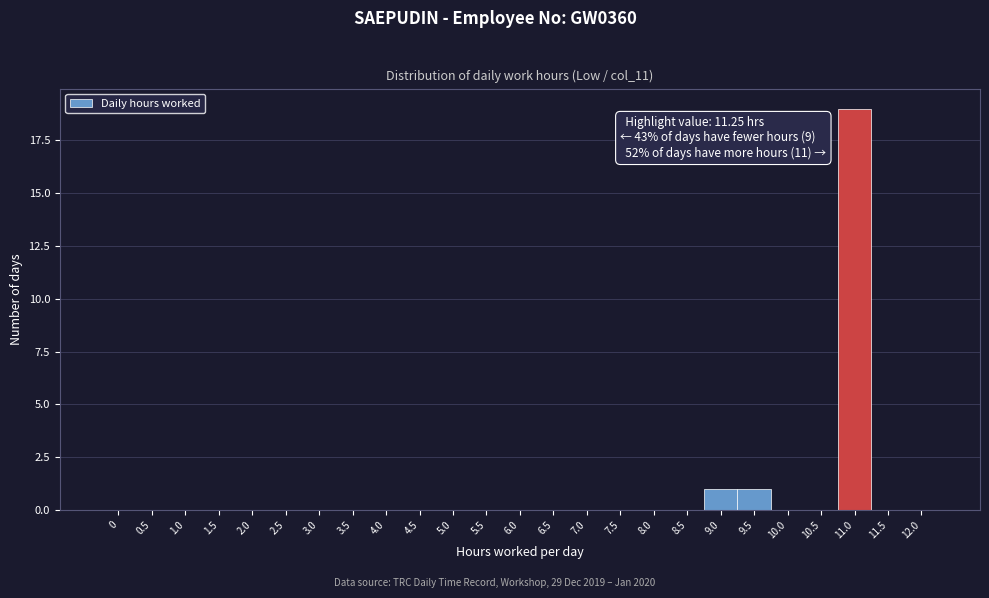

Reading left to right, list all the values displayed in this chart.

0=0	0.5=0	1.0=0	1.5=0	2.0=0	2.5=0	3.0=0	3.5=0	4.0=0	4.5=0	5.0=0	5.5=0	6.0=0	6.5=0	7.0=0	7.5=0	8.0=0	8.5=0	9.0=1	9.5=1	10.0=0	10.5=0	11.0=19	11.5=0	12.0=0